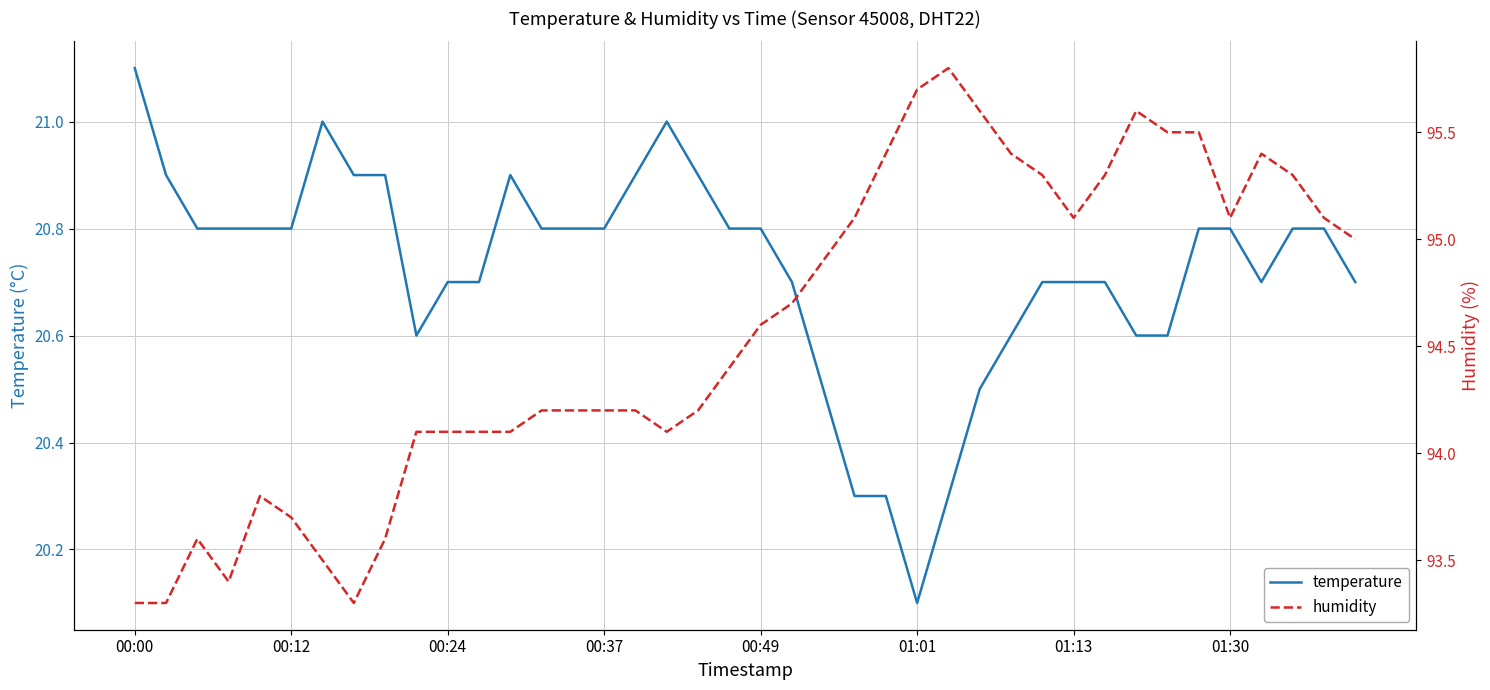

What is the sum of all temperature values?

828.9